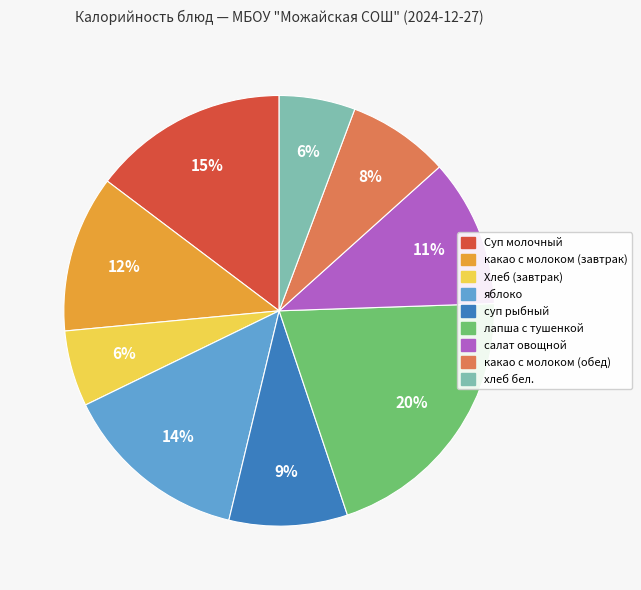

To the nearest percent, what is the combined percentage of какао с молоком (завтрак) and яблоко?

26%